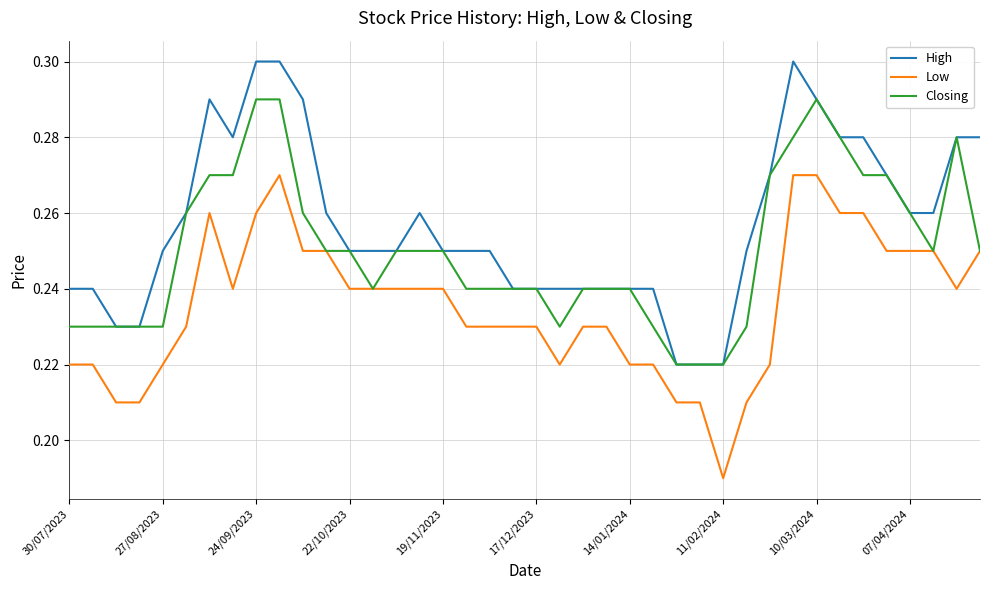

True or false: High and Low intersect in this chart.

False